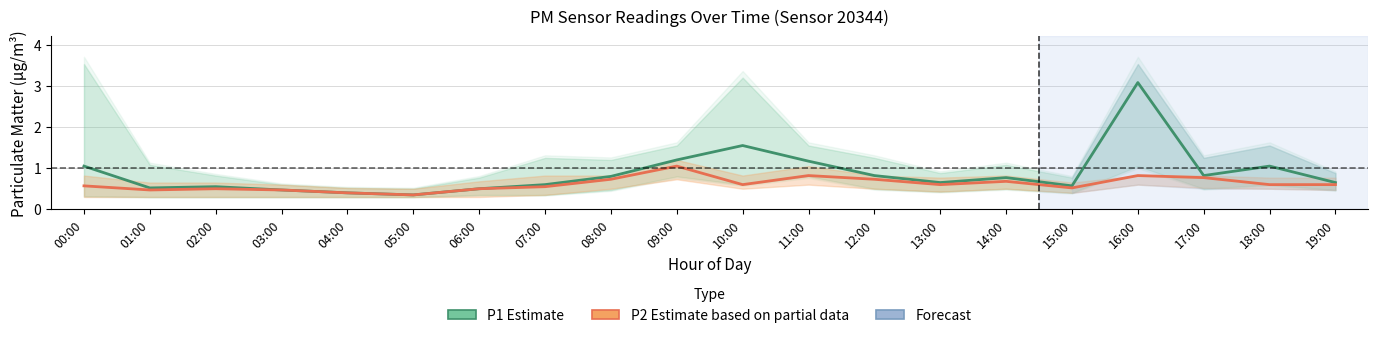

What is the value of the P1 (Estimate) point at the 18th from the left?

0.8